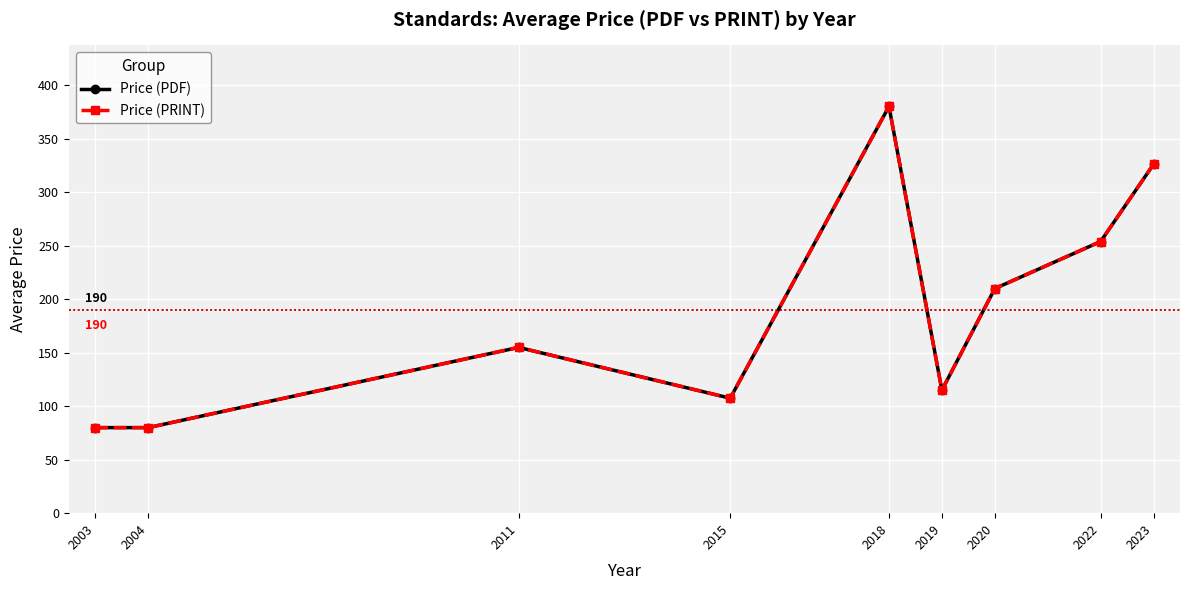

True or false: Price (PRINT) has a value of 73.1 at 2020.

False